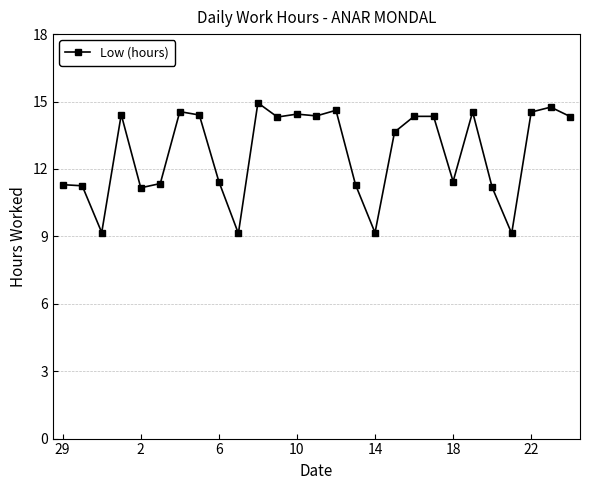

Is this an area chart (filled region under the line)?

No